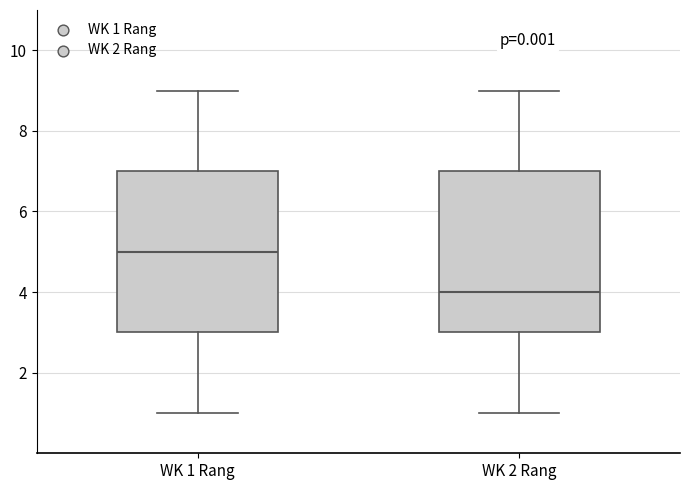

Reading left to right, transcribe this box plot: for each box, give where its median line is, the range the box spans, and where its two whiskers end, as read against the y-axis. The values are not printed on the chart, so give them approximately, as read against the axis.

WK 1 Rang: median 5, box 3 to 7, whiskers 1 to 9
WK 2 Rang: median 4, box 3 to 7, whiskers 1 to 9